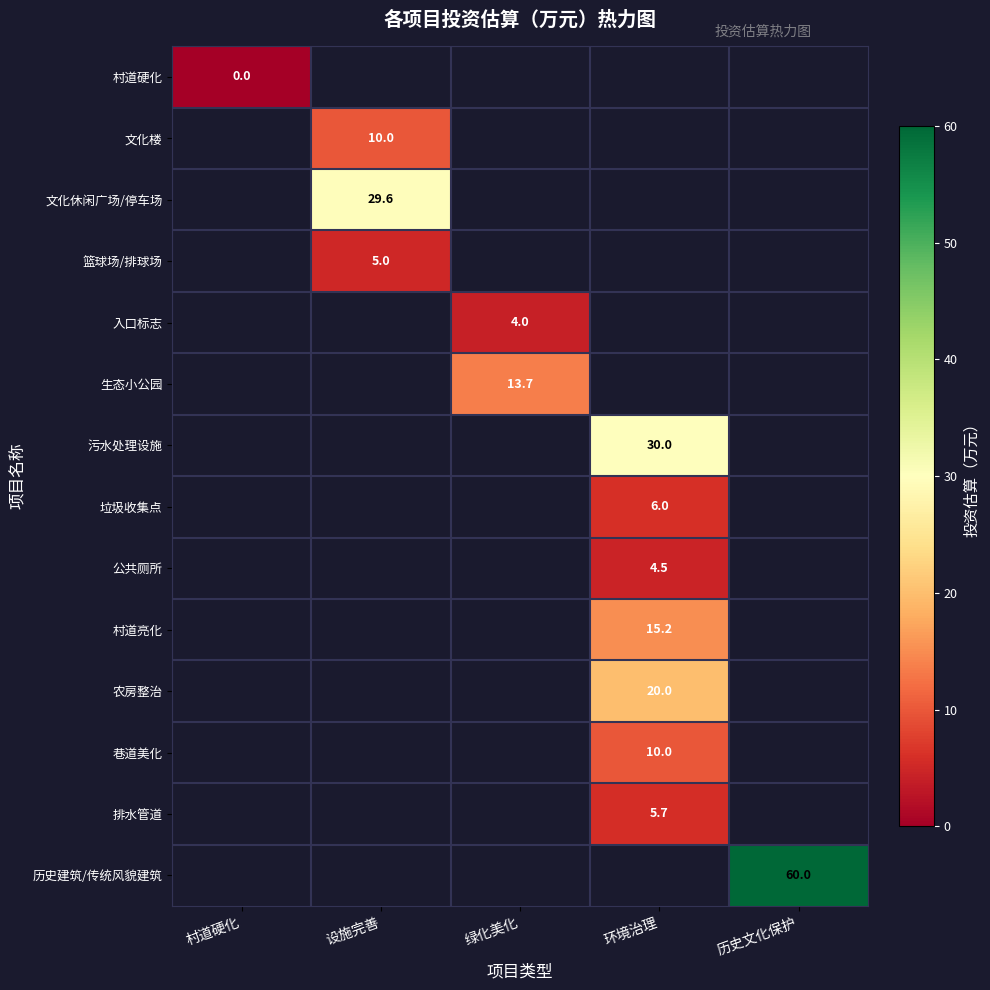

True or false: 污水处理设施 has a value of 30.0 at 环境治理.

True